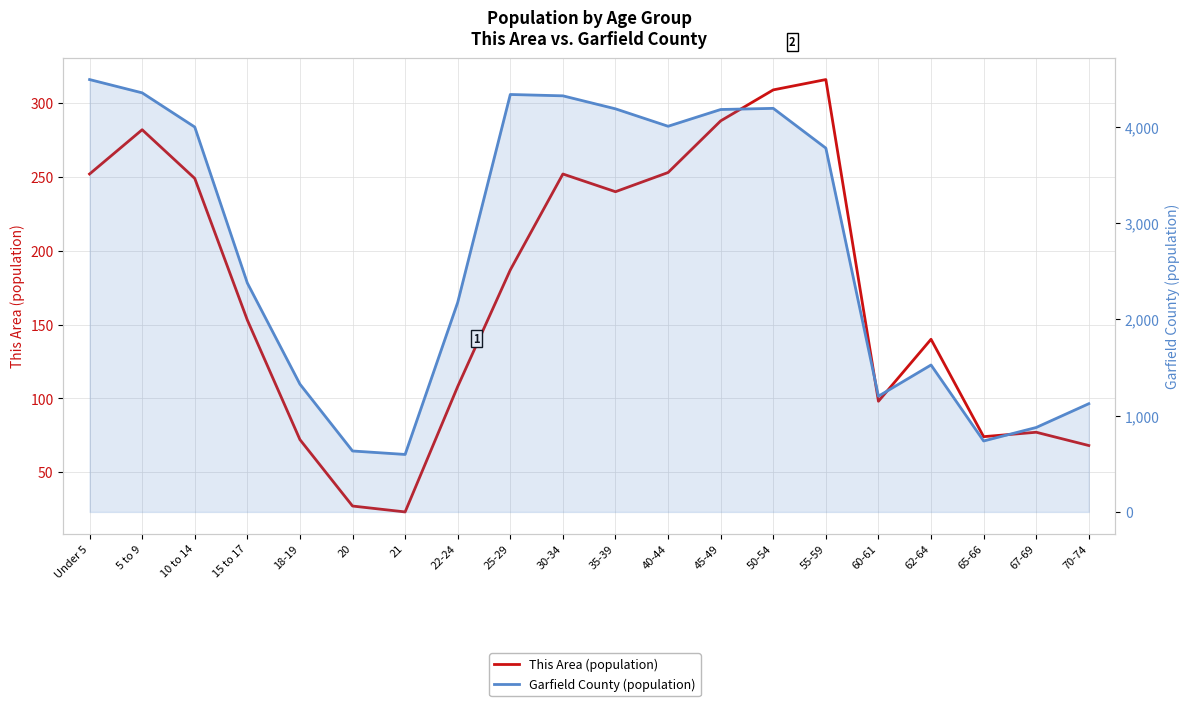

Between Under 5 and 35-39, which series saw the biggest shift?

Garfield County (population)